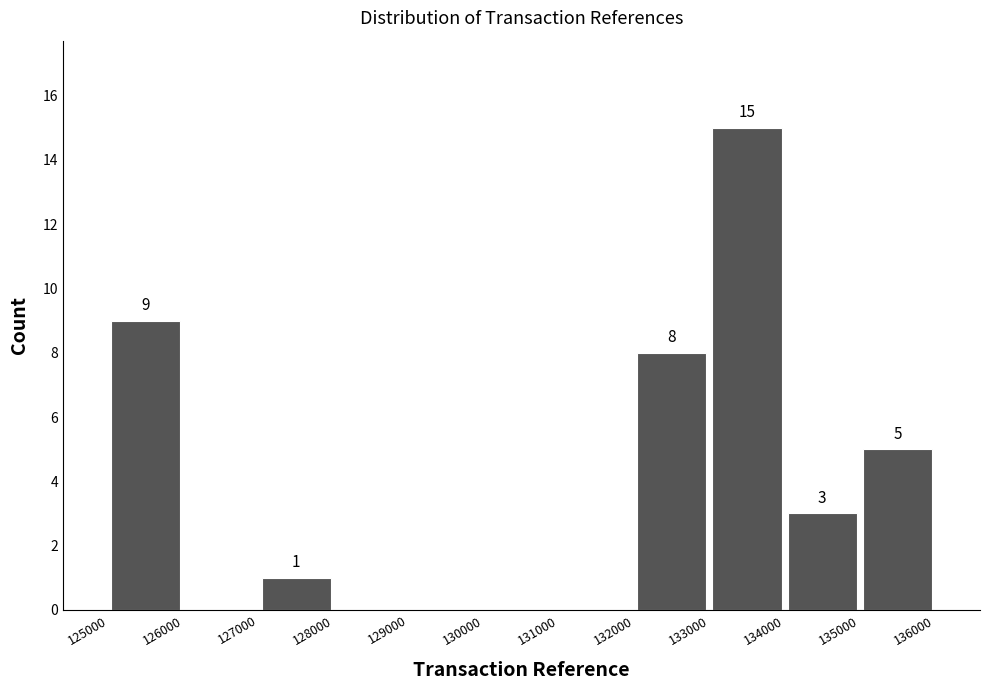

Over which range of the x-axis is the bar tallest?

133000 to 134000